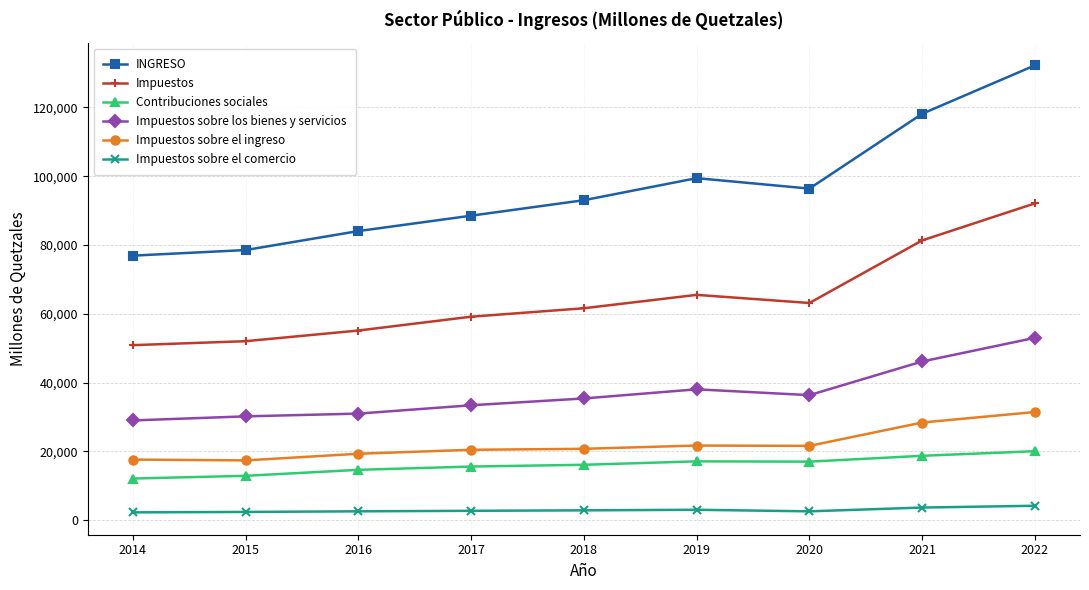

What is the sum of the Impuestos values at 2019 and 2022?

157644.4